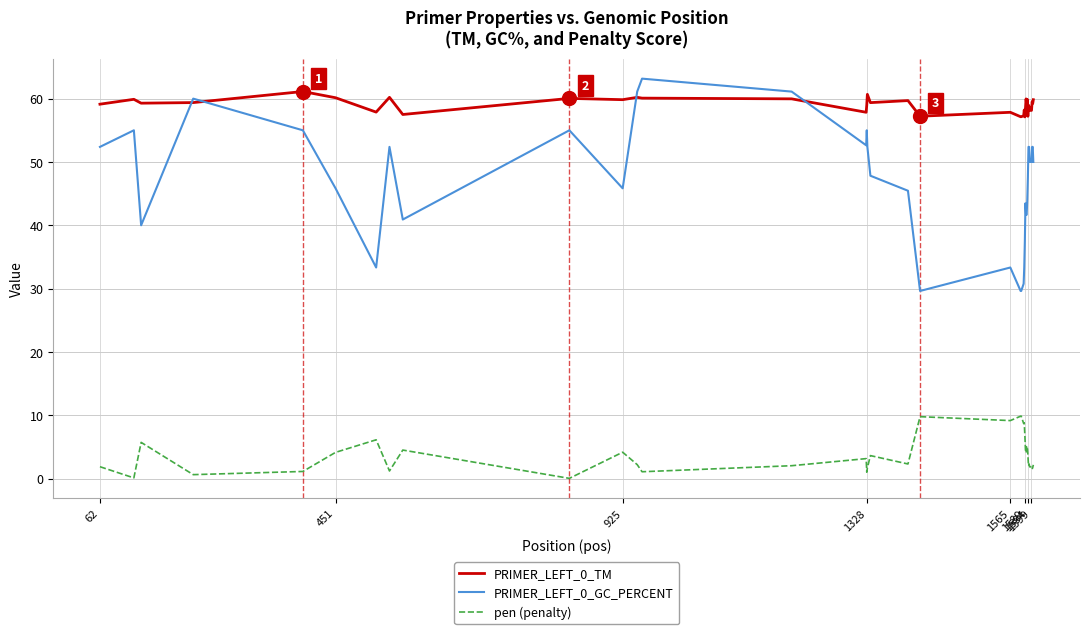

What is the highest value of the pen (penalty) series?

9.9